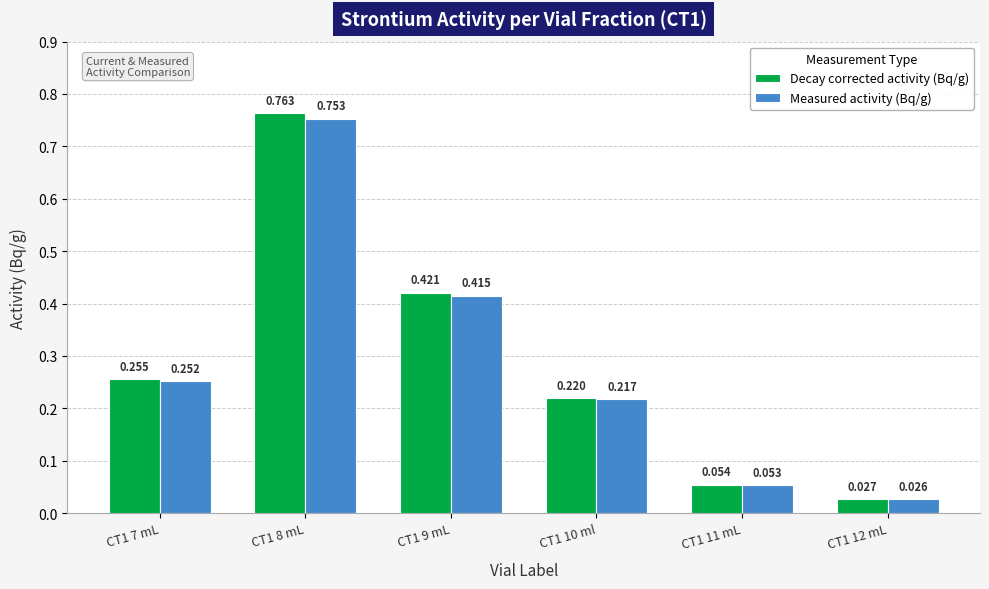

How many groups of bars are there?

6